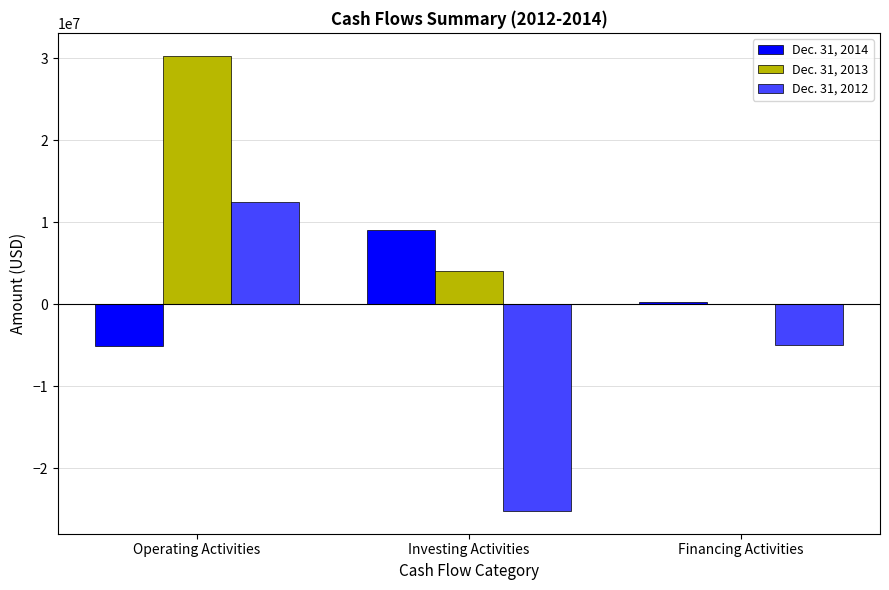

How many categories are shown in the chart?

3